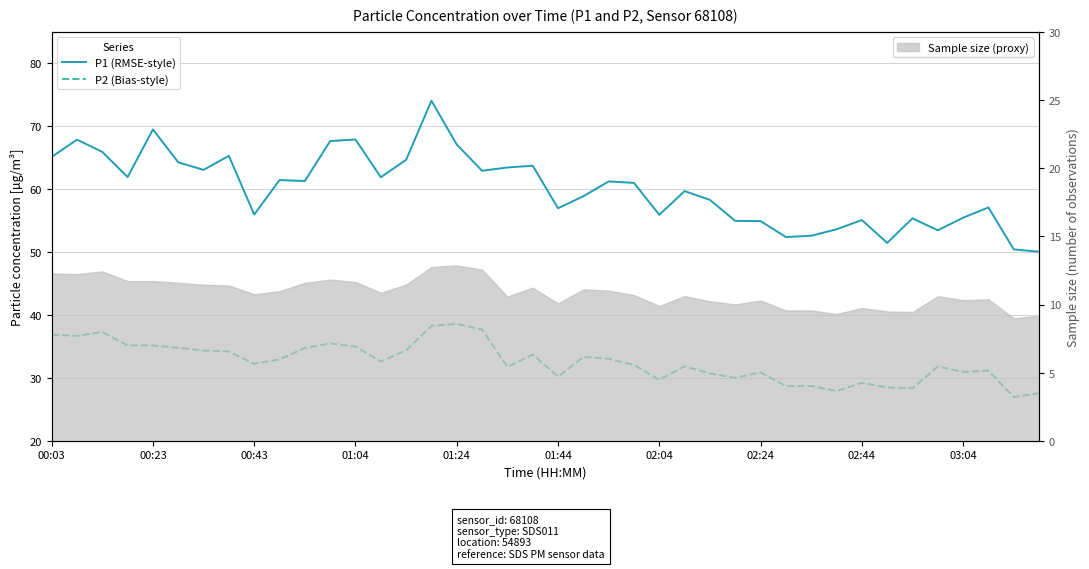

Is it true that P2 (Bias-style) equals 33.4 at 21?

True